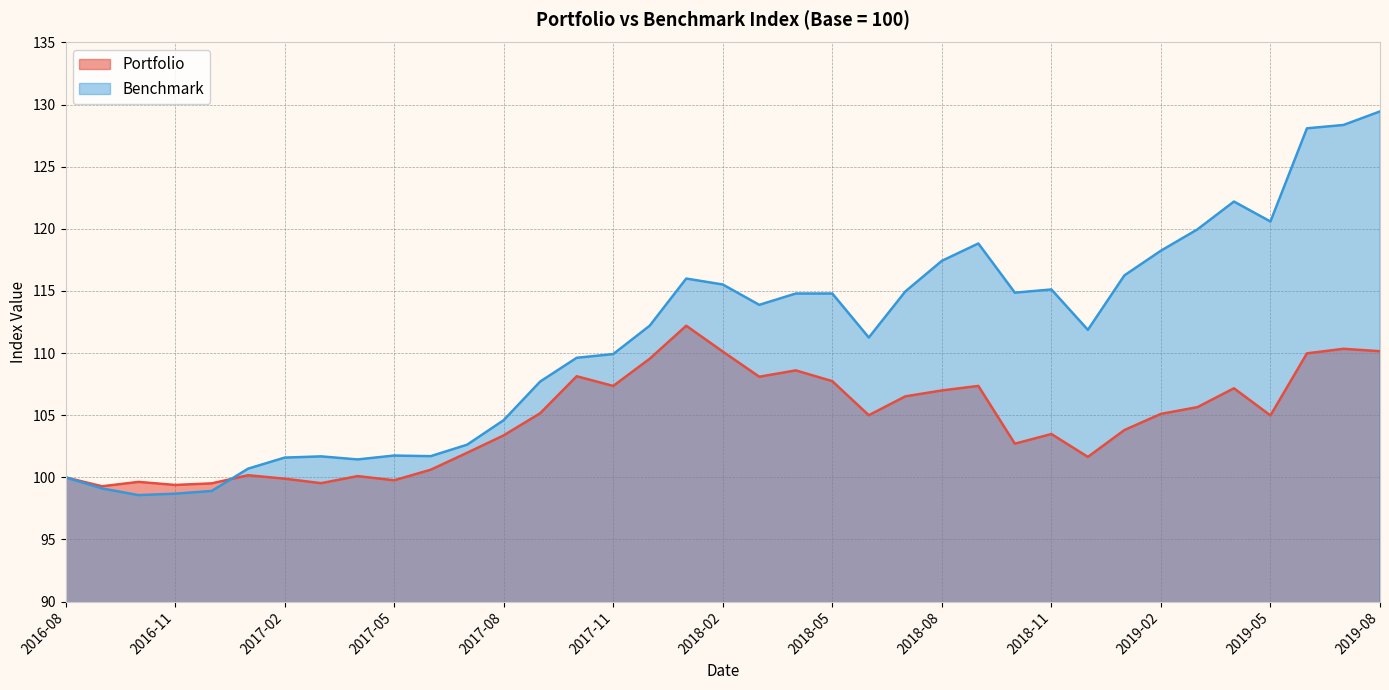

What is the smallest value displayed?

98.6